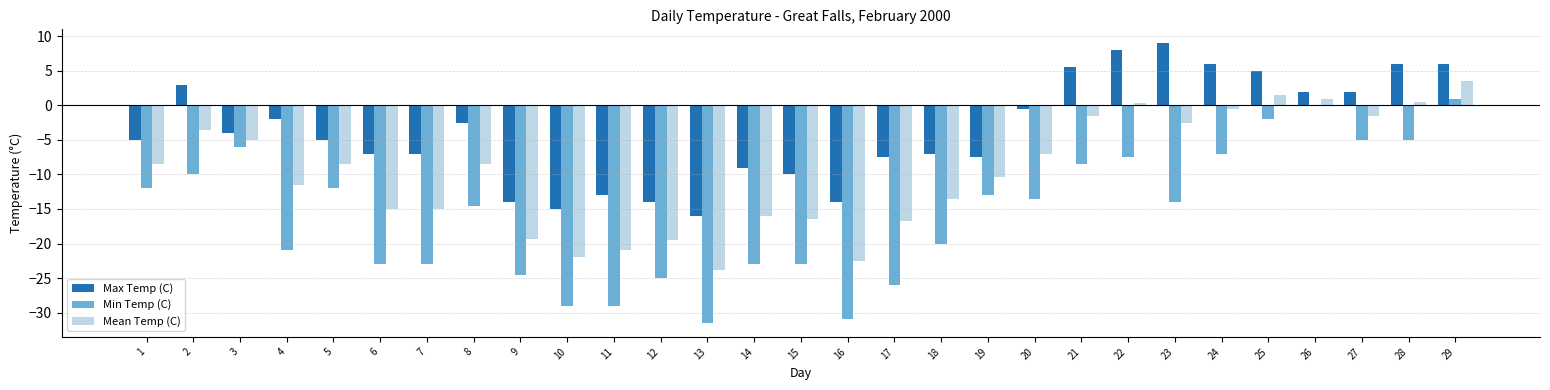

Where is Mean Temp (C) nearest to the value -10?

19